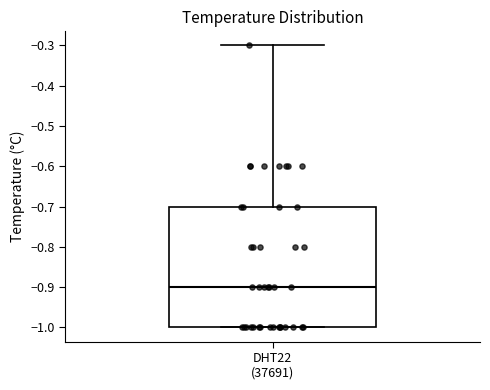

Read this box plot against the y-axis: the position of the median line, the range covered by the box, and the ends of both whiskers. The values are not printed on the chart, so give them approximately, as read against the axis.

median -0.9, box -1.0 to -0.7, whiskers -1.0 to -0.3